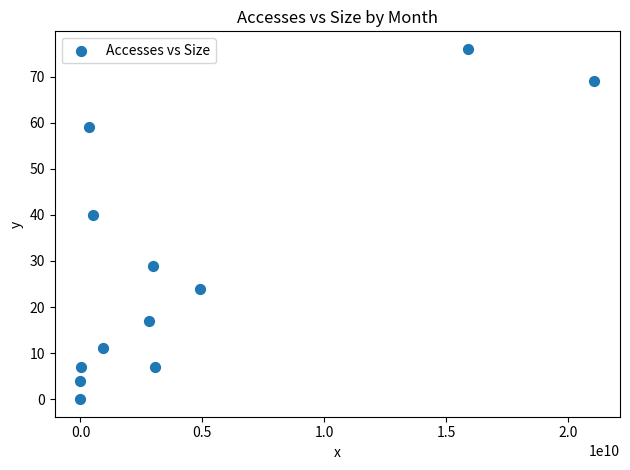

What is the range of X values (max minus min)?

21072751289